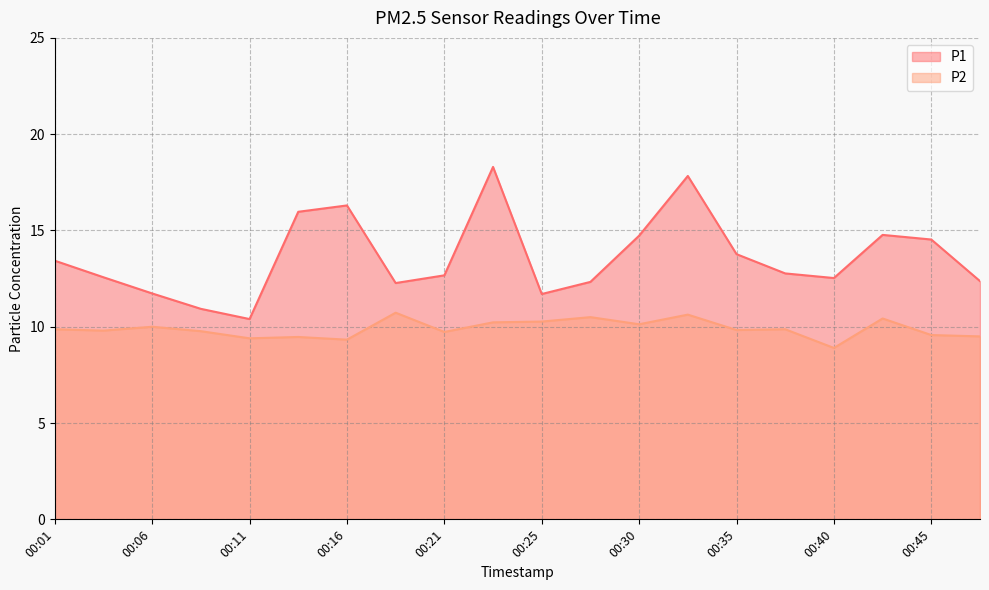

Reading left to right, extract all data points from this chart.

P1: 13.4	12.6	11.7	10.9	10.4	16.0	16.3	12.3	12.7	18.3	11.7	12.3	14.7	17.8	13.8	12.8	12.5	14.8	14.5	12.4
P2: 9.9	9.8	10.0	9.8	9.4	9.5	9.3	10.7	9.7	10.2	10.3	10.5	10.1	10.6	9.8	9.9	8.9	10.4	9.6	9.5